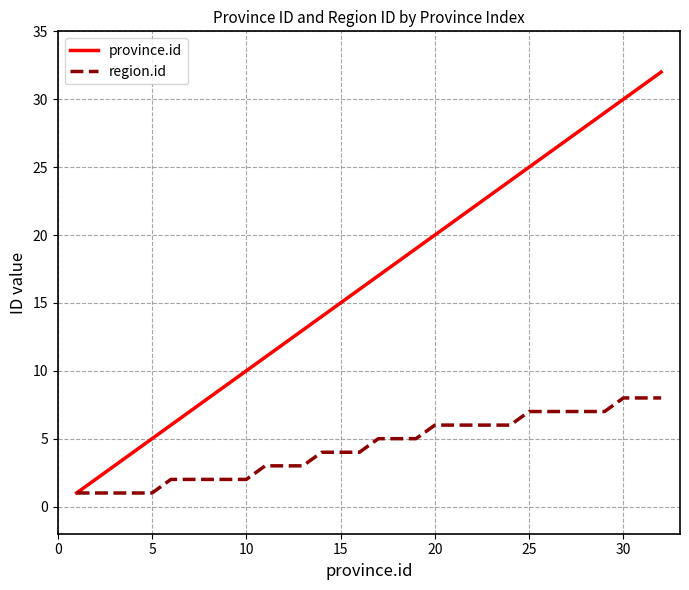

Which series has the widest spread of values?

province.id